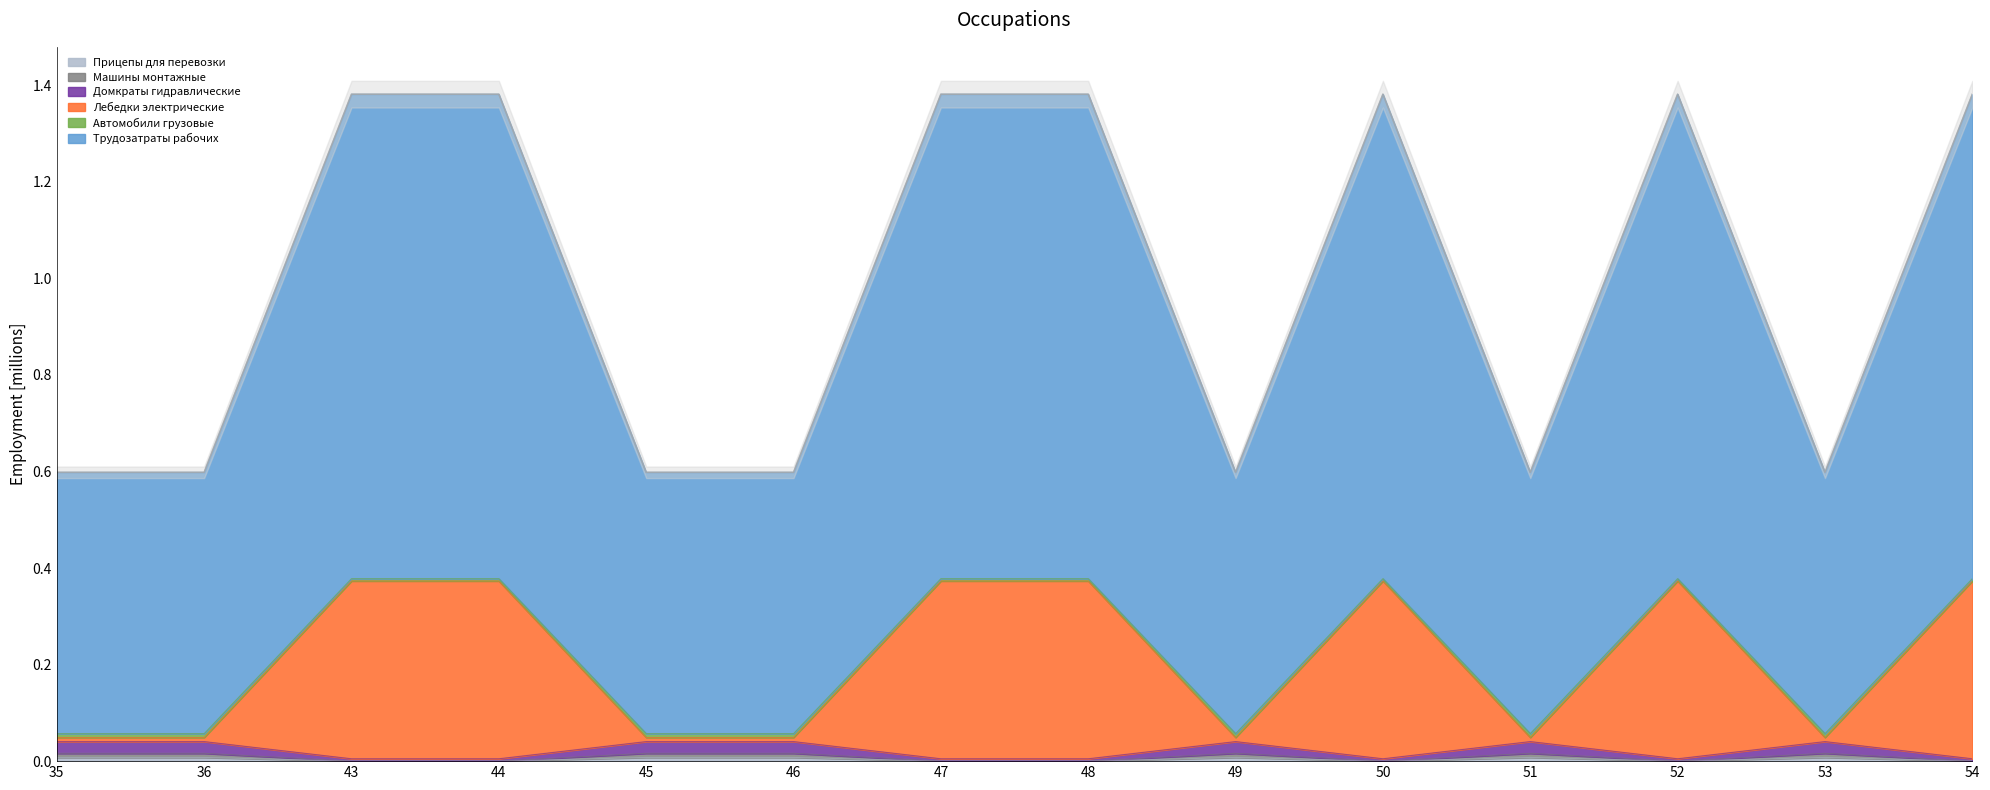

True or false: Прицепы для перевозки has a value of 2.0 at 47.

False